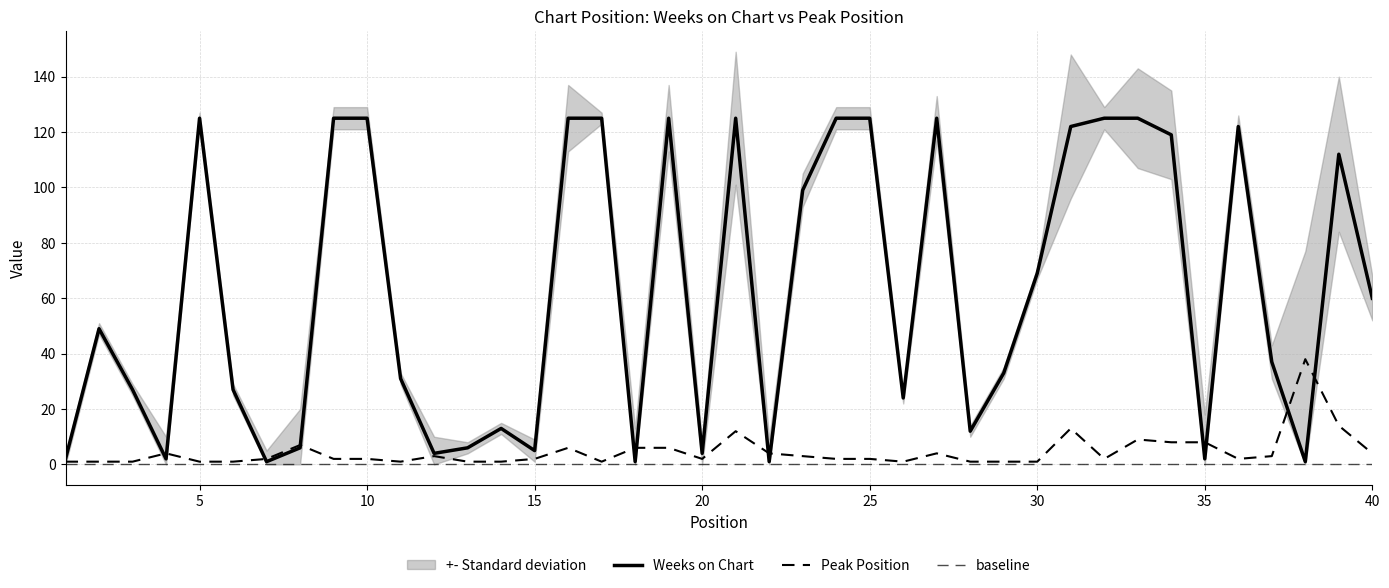

Which series has the largest total across all categories?

Weeks on Chart